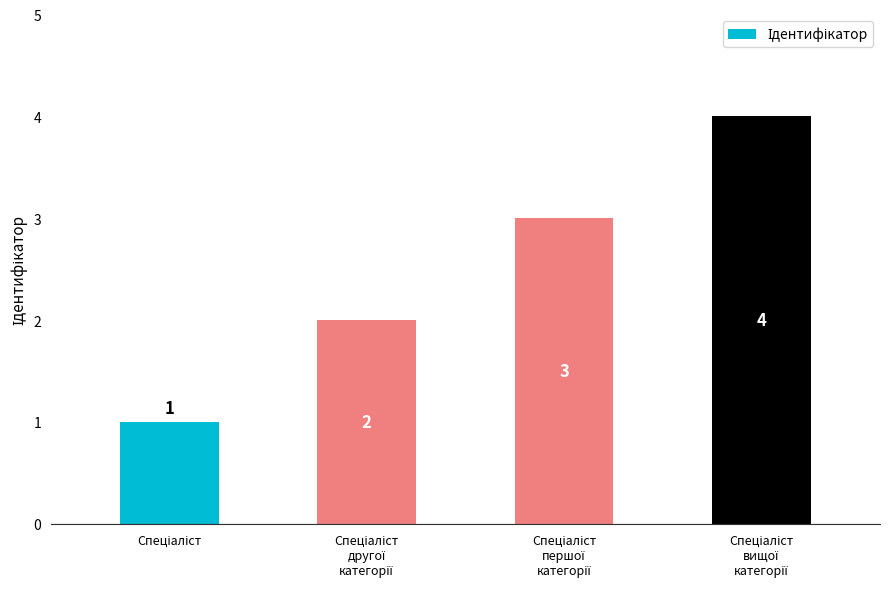

What is the maximum value shown in the chart?

4